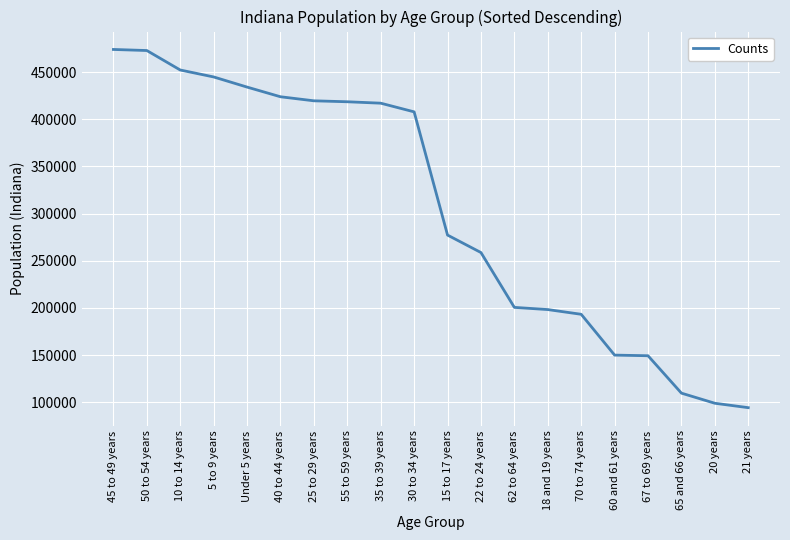

What is the difference between the values at 10 to 14 years and 70 to 74 years?

258893